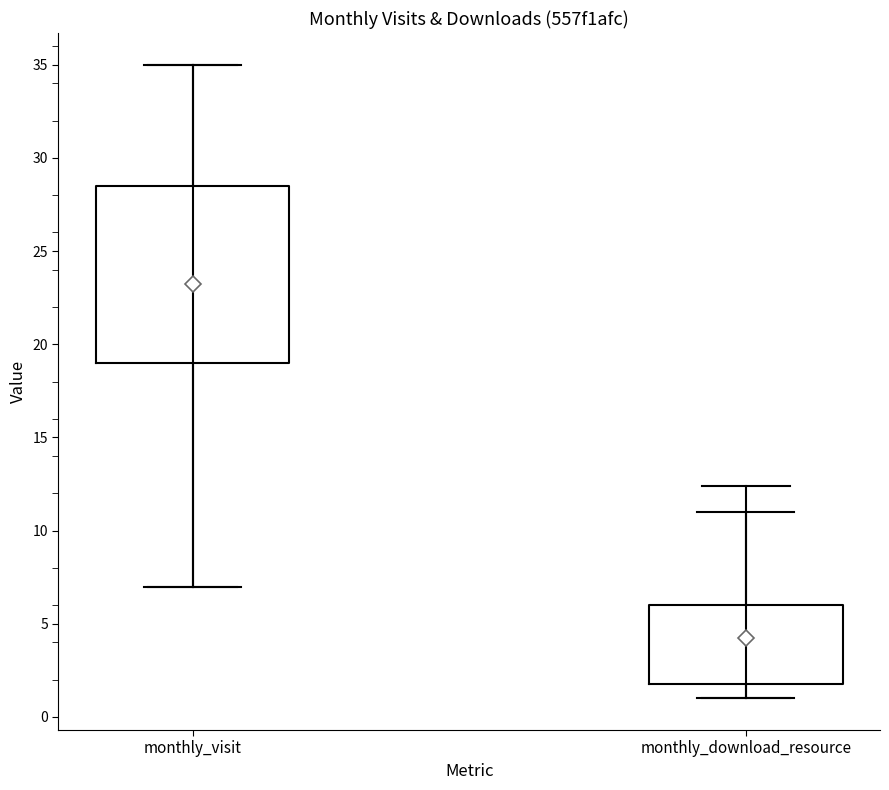

Where is the upper edge of the box for monthly_visit on the y-axis? The values are not printed on the chart, so give them approximately, as read against the axis.

28.5